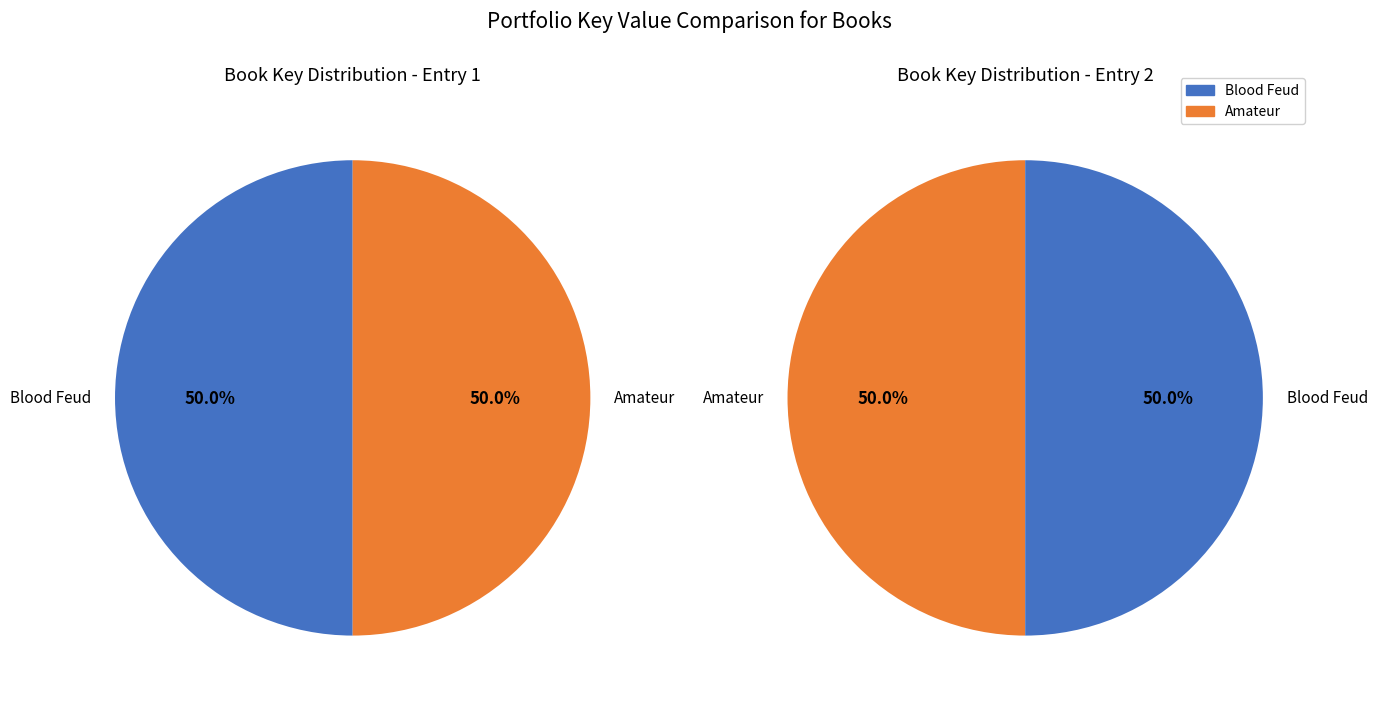

True or false: Amateur accounts for 56% of the total.

False